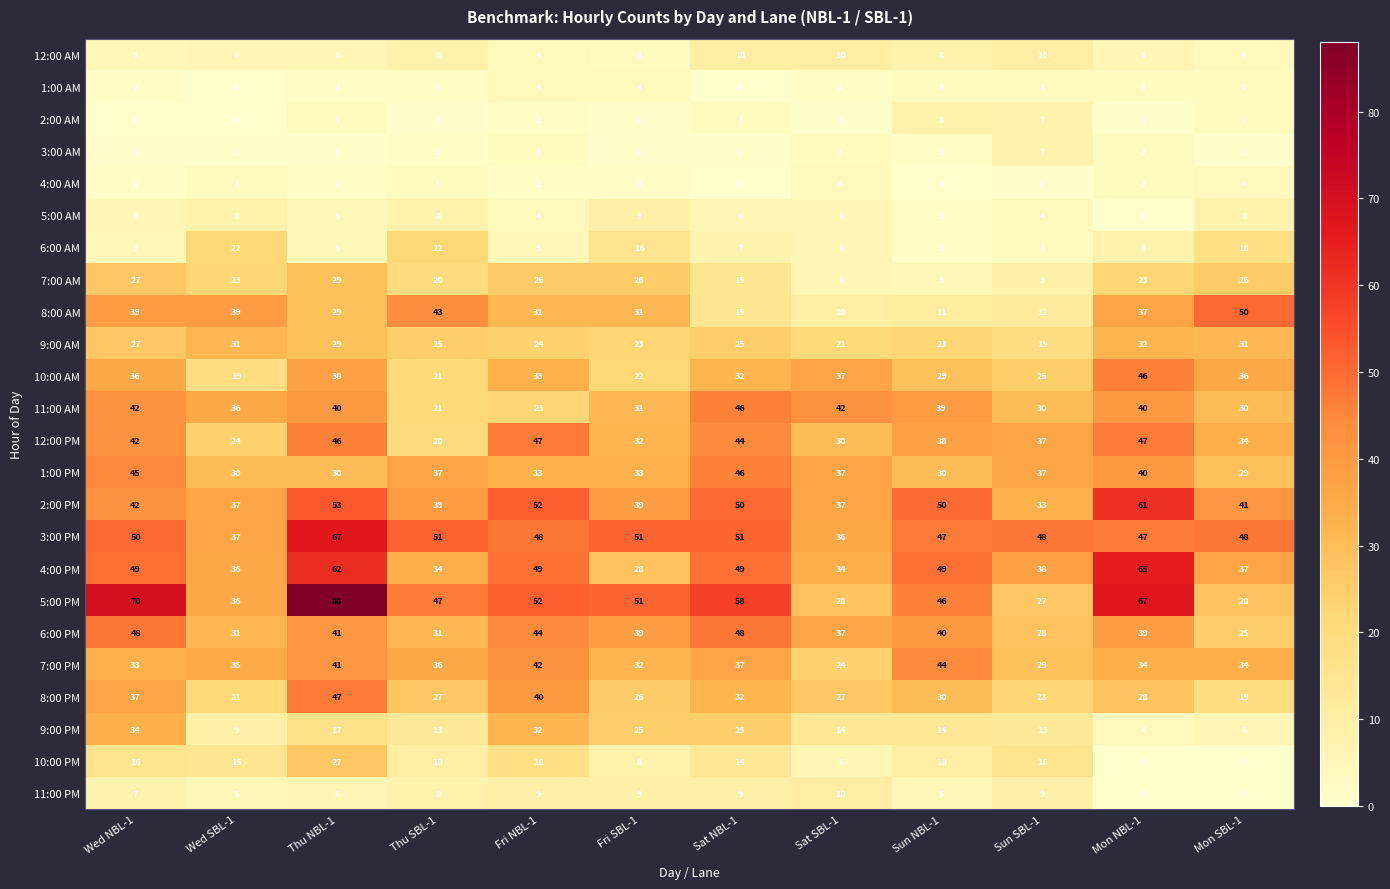

At which category is the sum across all series the highest?

Thu NBL-1